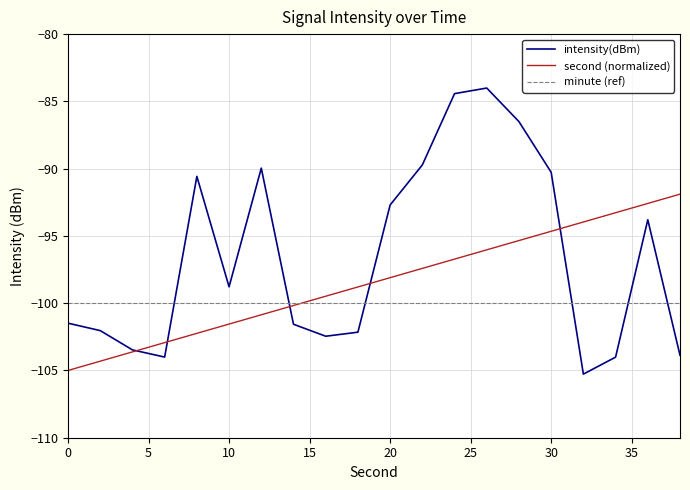

Which series has the largest total across all categories?

intensity(dBm)